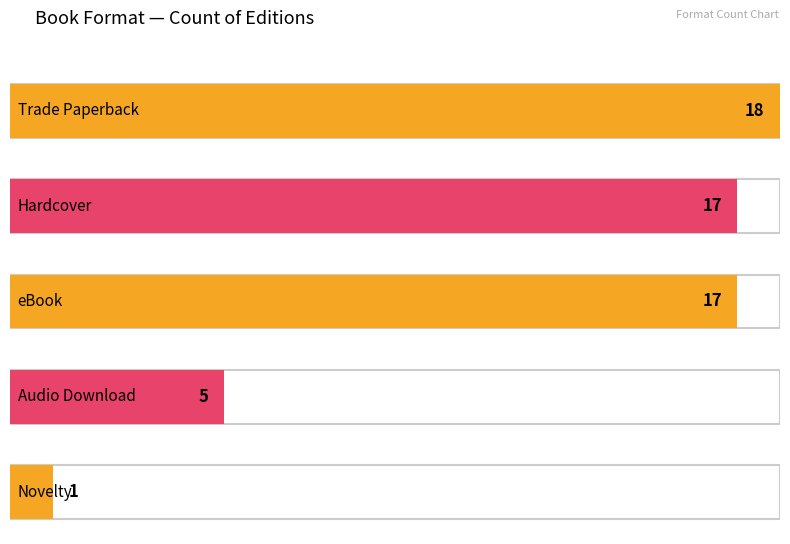

What is the difference between the values at Hardcover and Trade Paperback?

1